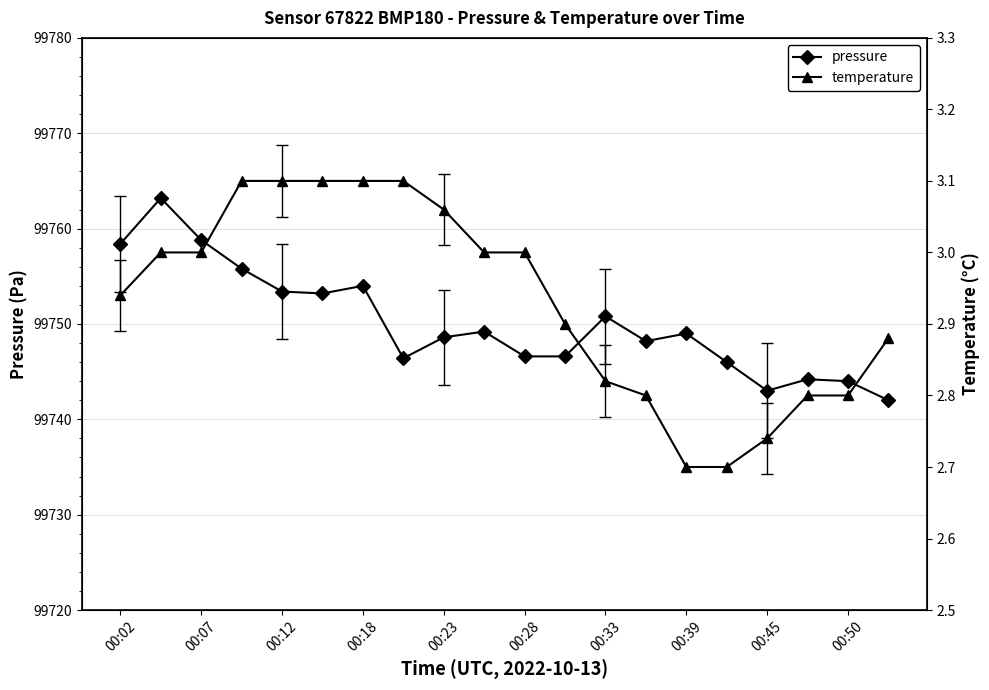

What is the highest value of the pressure series?

99763.2